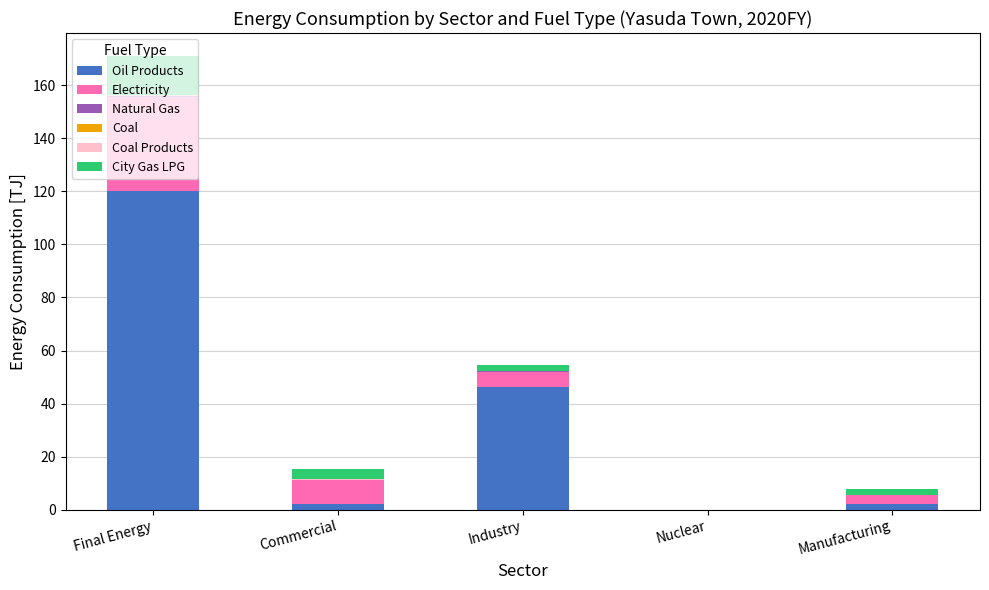

Is it true that Oil Products equals 45.6 at Final Energy?

False